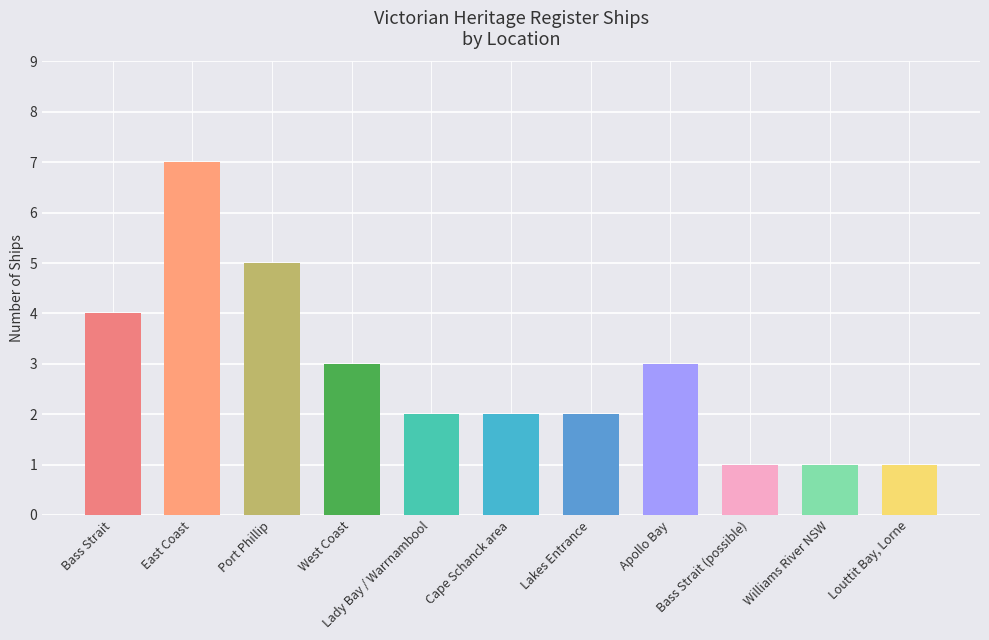

How many series are shown in this chart?

1